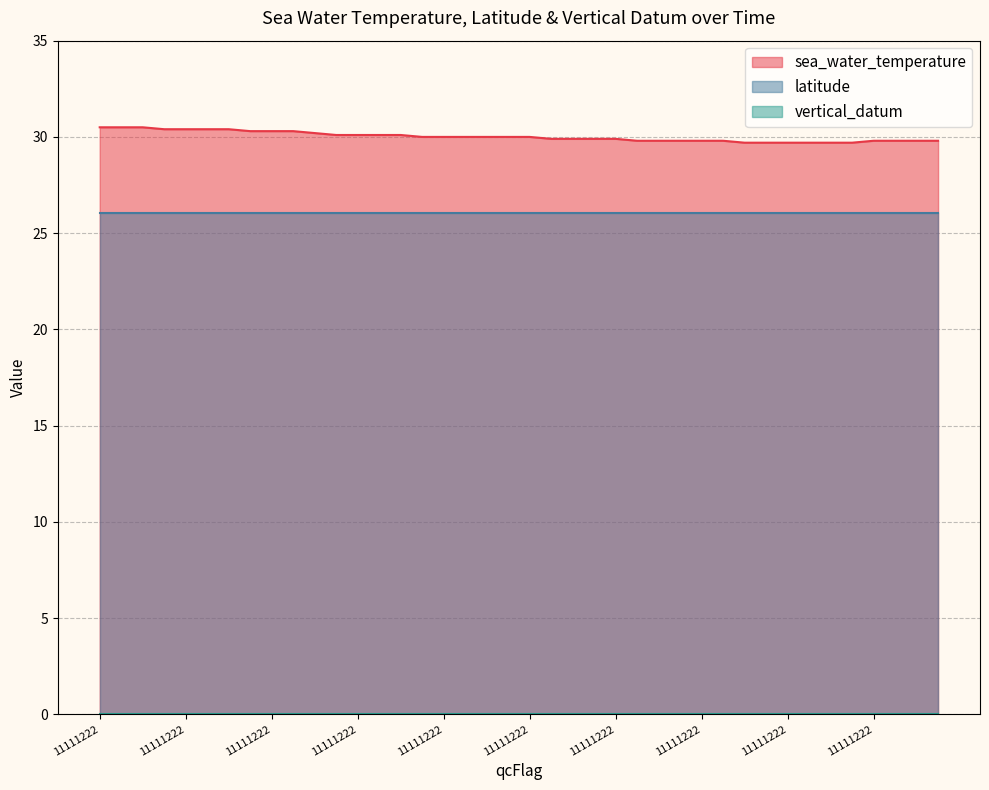

Which category has the highest value in the vertical_datum series?

11111222